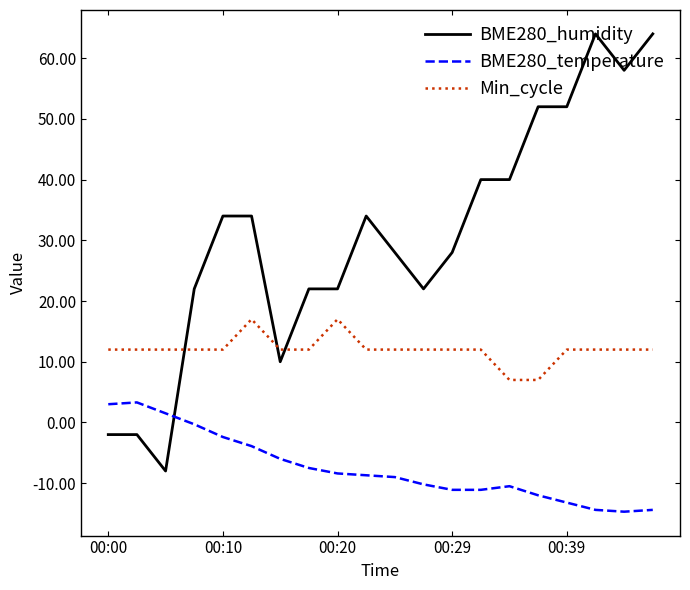

Which series has the largest total across all categories?

BME280_humidity